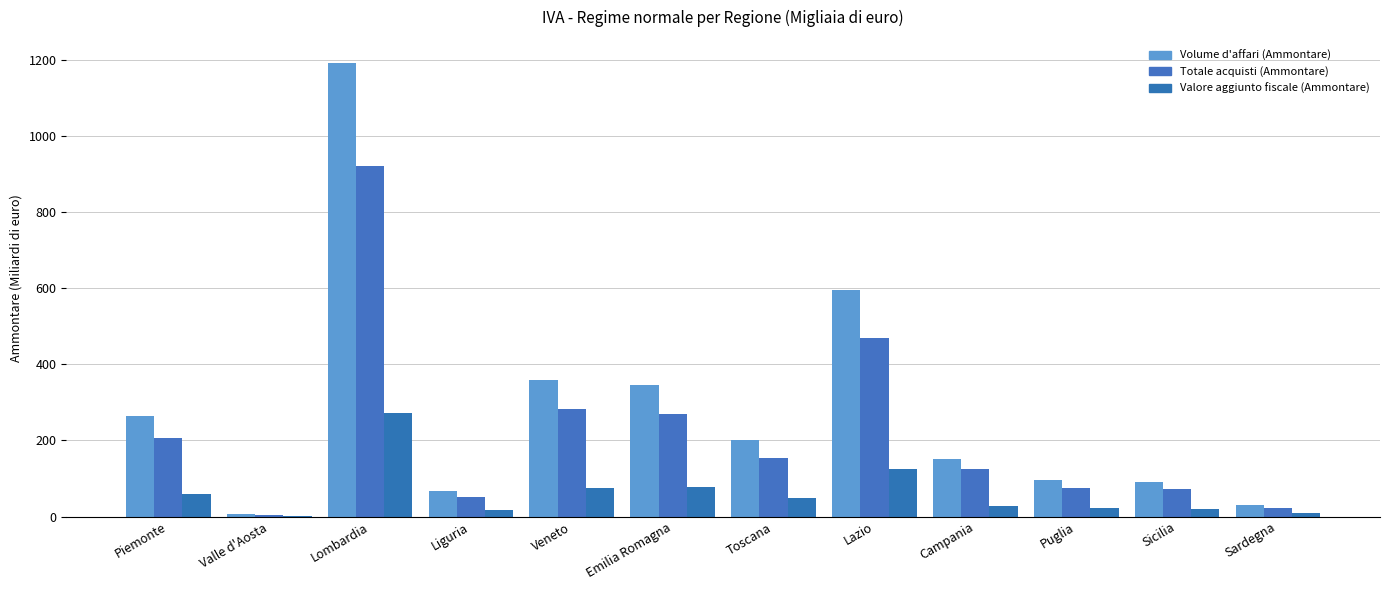

At which category is the sum across all series the highest?

Lombardia